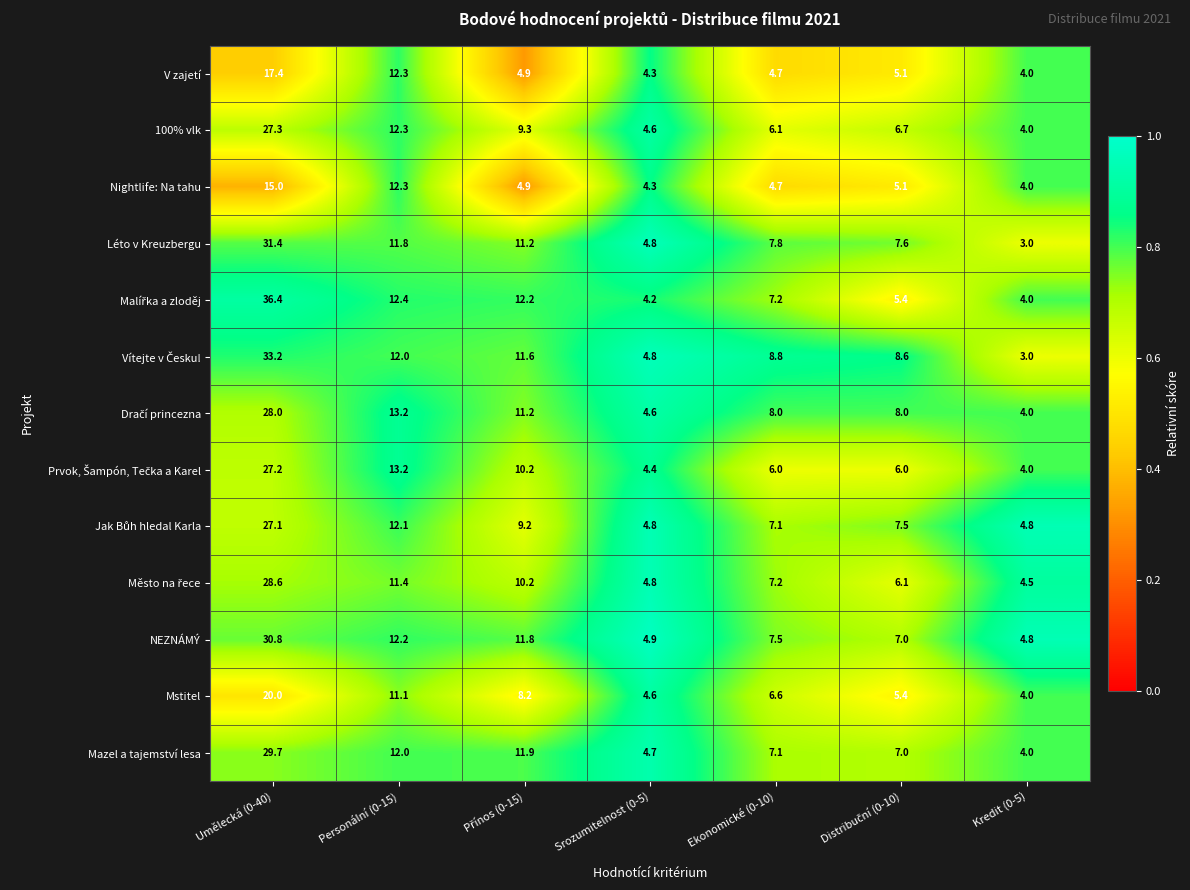

What is the spread (max minus min) of values at Kredit (0-5)?

1.8